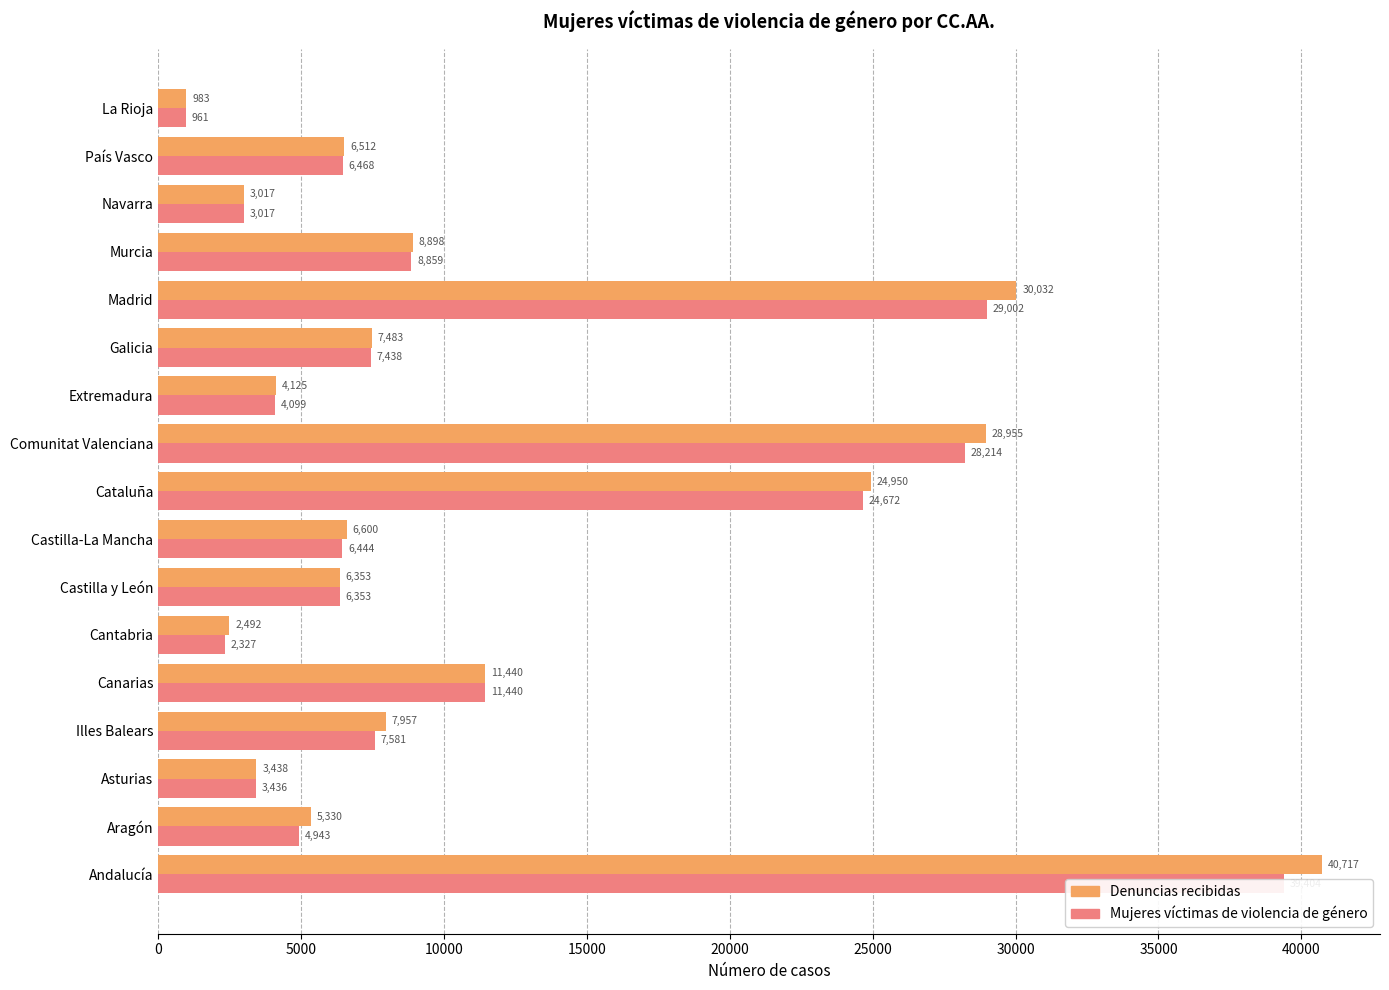

At how many categories does at least one series exceed 30704?

1